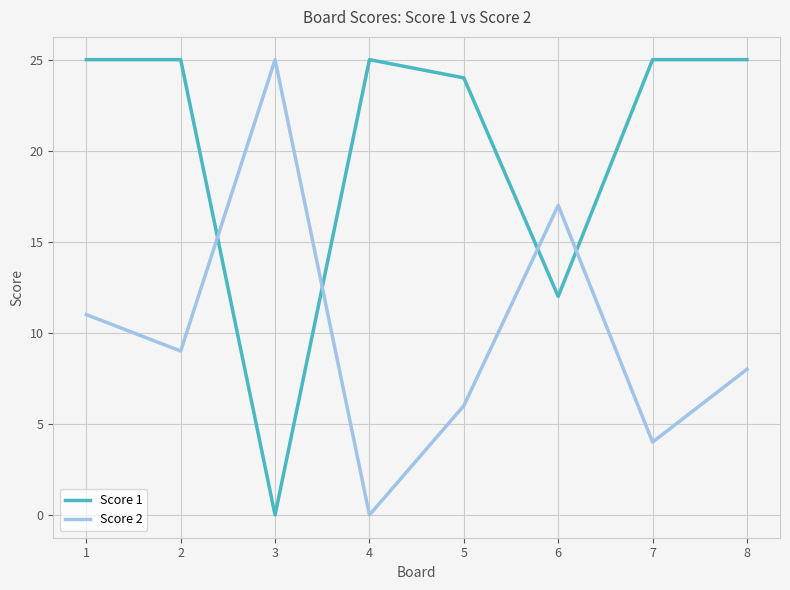

Is the value of Score 2 at 4 greater than the value of Score 1 at 7?

No